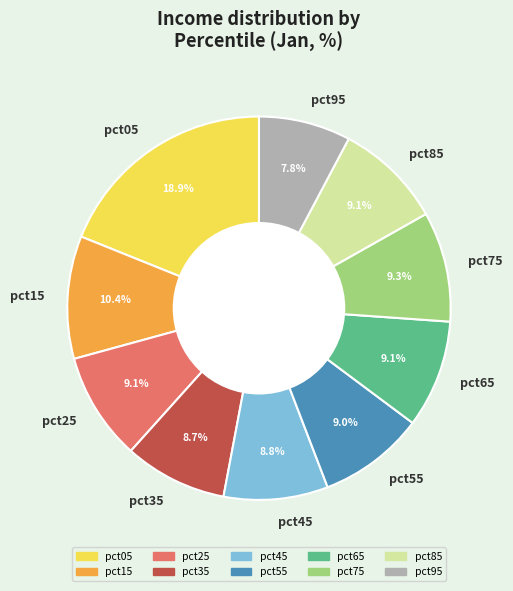

Combined, do pct55 and pct85 account for over 50%?

No